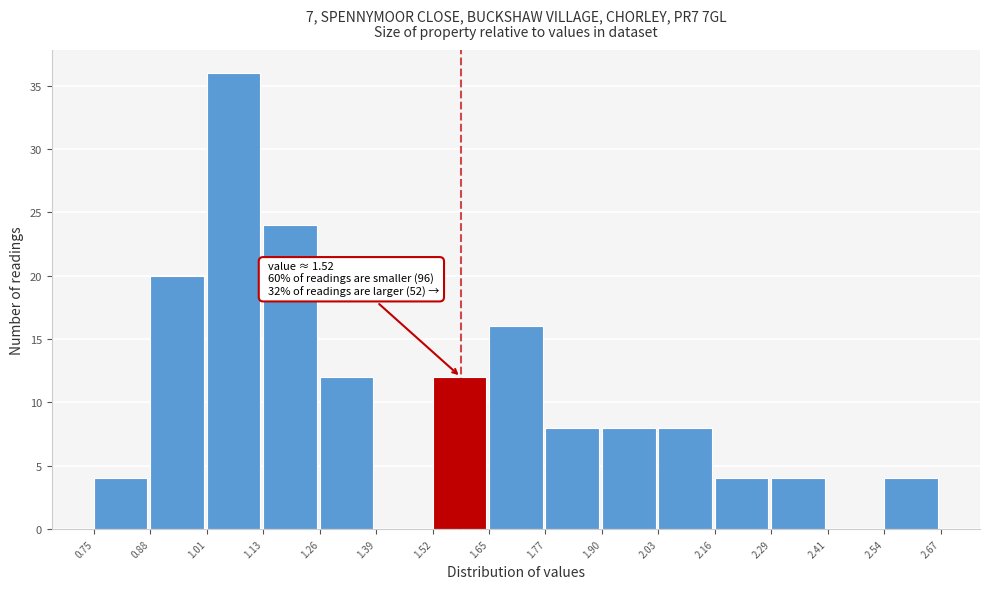

Over which range of the x-axis is the bar tallest?

1.01 to 1.13